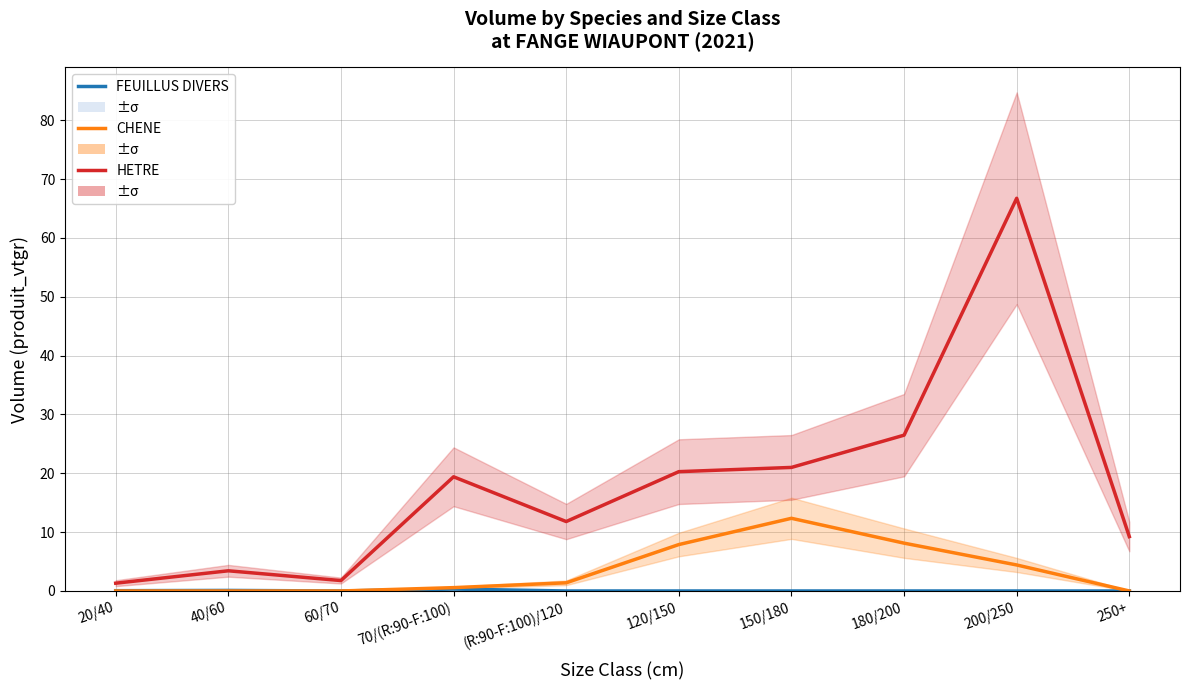

What are all the series names shown in the legend?

FEUILLUS DIVERS, CHENE, HETRE